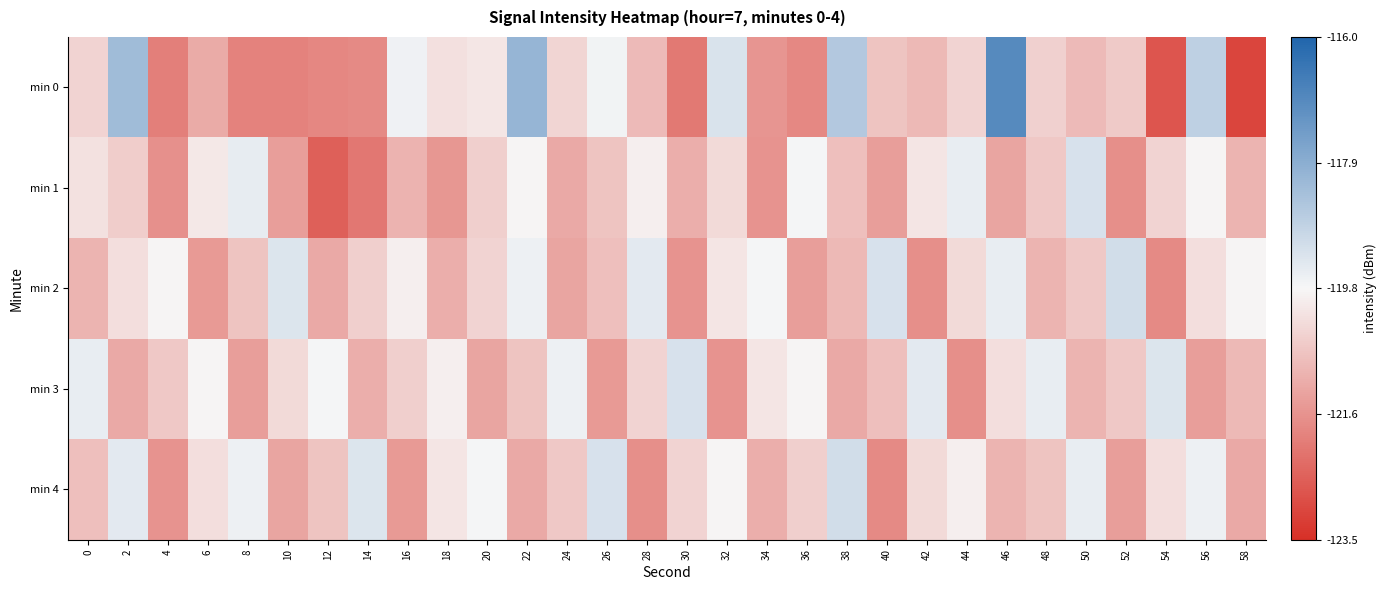

Which series has the largest range (max minus min)?

min 0